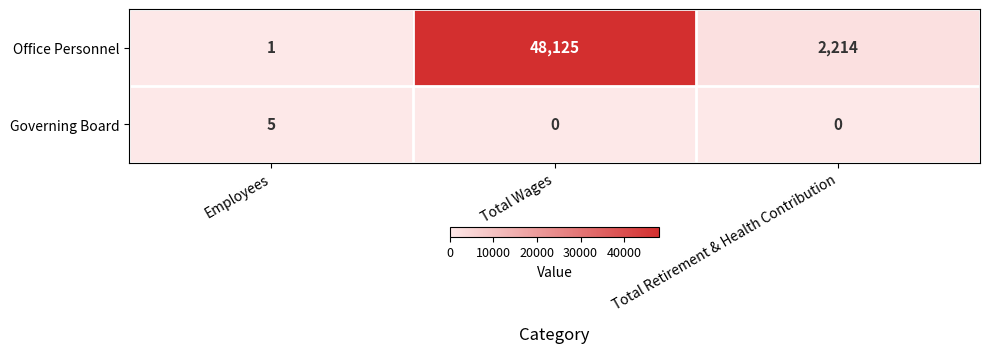

What is the greatest value displayed?

48125